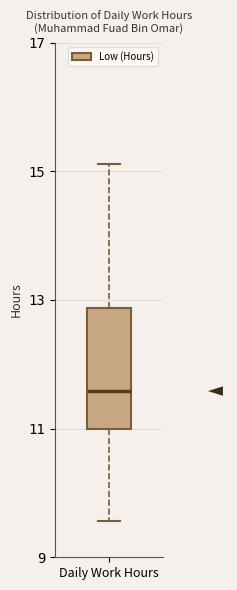

Read this box plot against the y-axis: the position of the median line, the range covered by the box, and the ends of both whiskers. The values are not printed on the chart, so give them approximately, as read against the axis.

median 11.6, box 11.0 to 12.8, whiskers 9.6 to 15.2